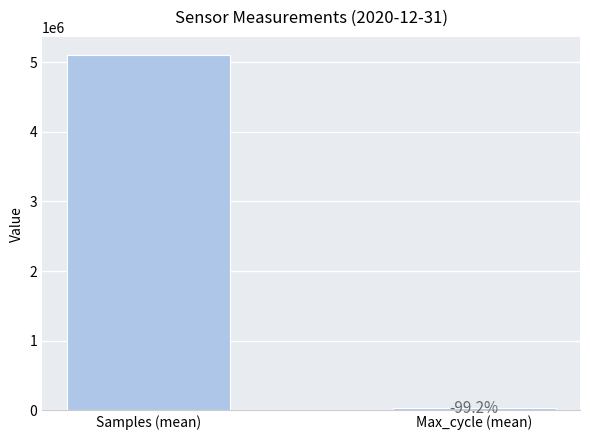

Are the bars horizontal?

No